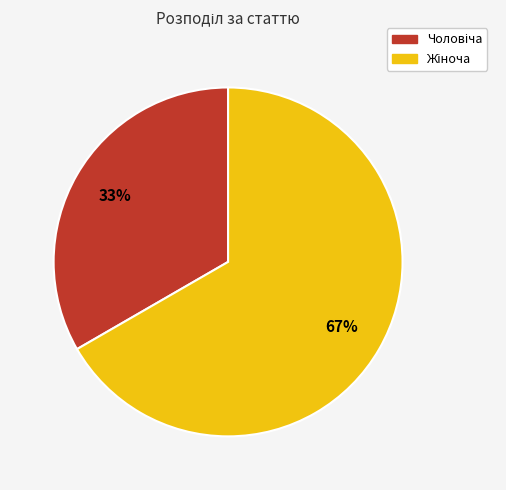

Is there a majority slice in this chart?

Yes